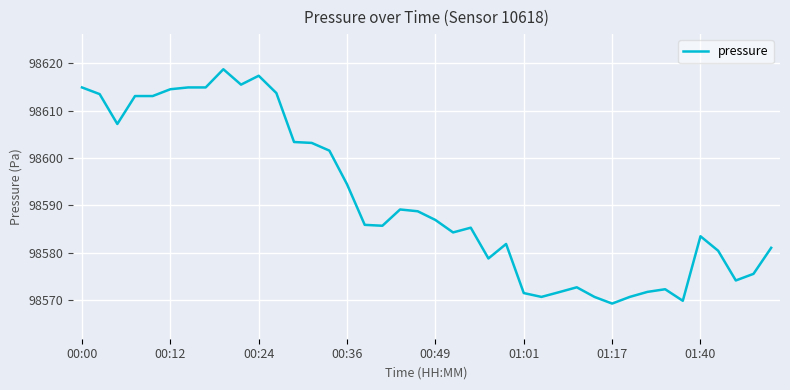

What is the greatest value displayed?

98618.8